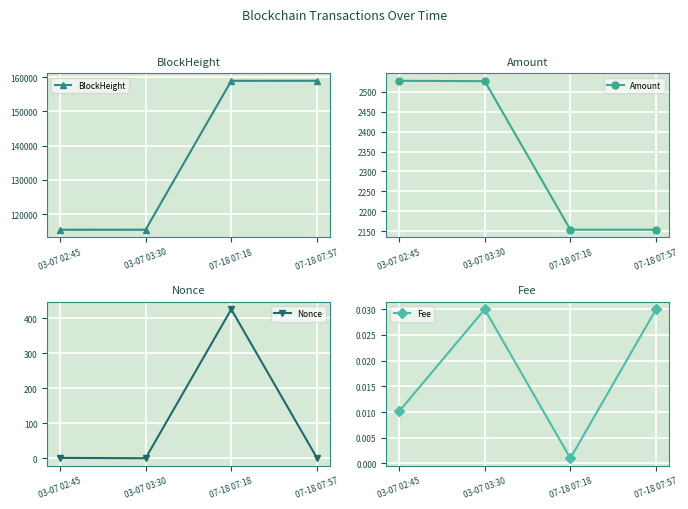

What is the value of the BlockHeight point at the 2nd from the left?

115442